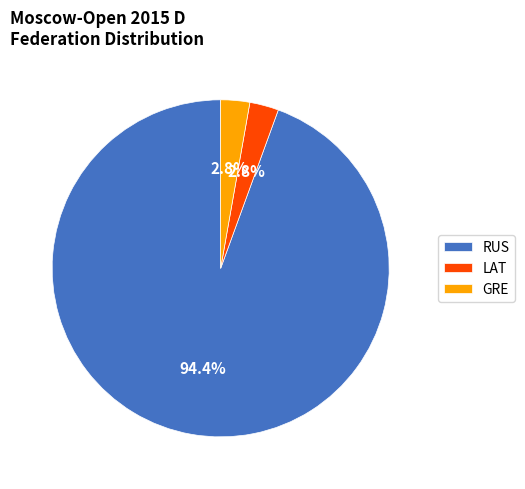

Which has a higher value, GRE or RUS?

RUS